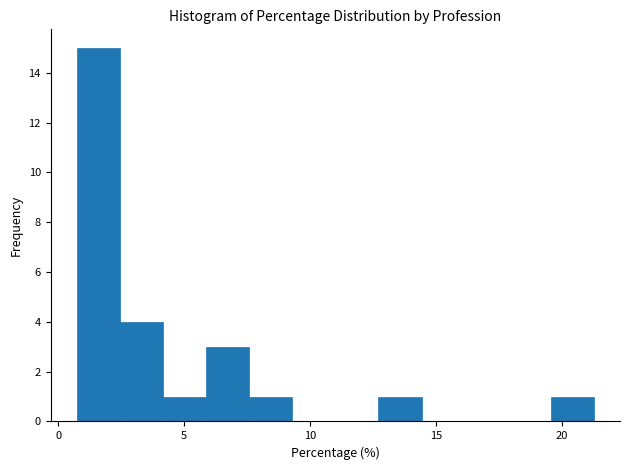

Read against the x-axis, roughly where is the centre of the tallest bar?

1.5